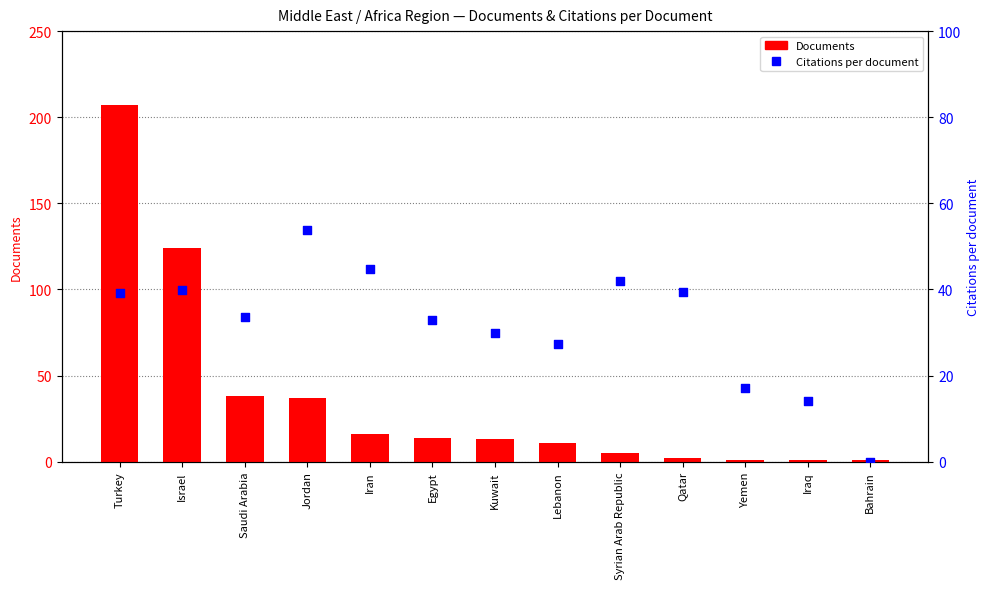

Is the value of Documents at Iraq greater than the value of Citations per document at Jordan?

No